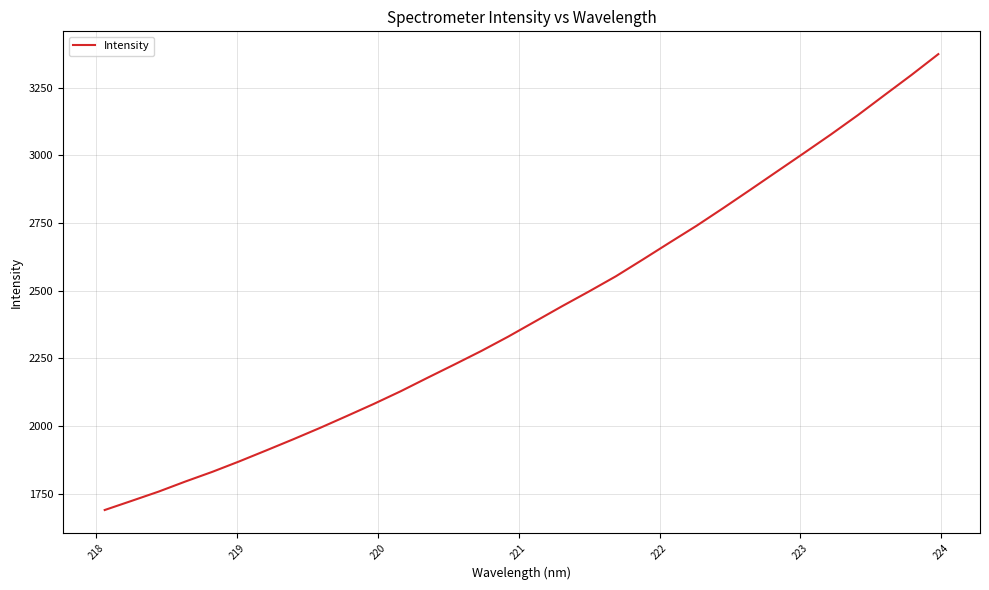

What is the difference between the maximum and minimum values?

1684.4